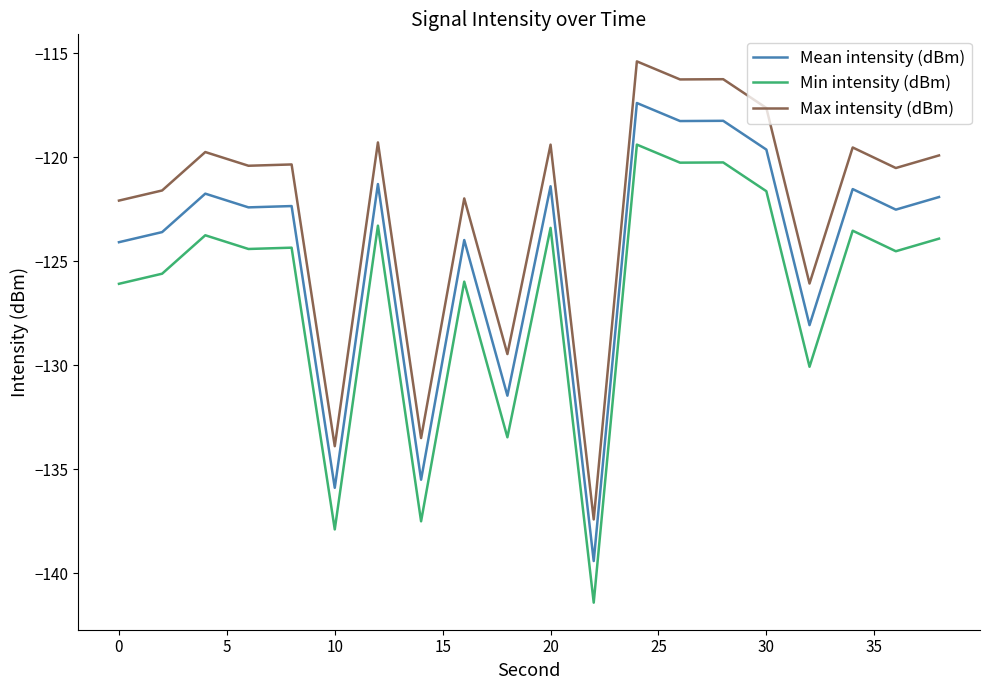

Rank the series by their average value, from lowest to highest.

Min intensity (dBm), Mean intensity (dBm), Max intensity (dBm)